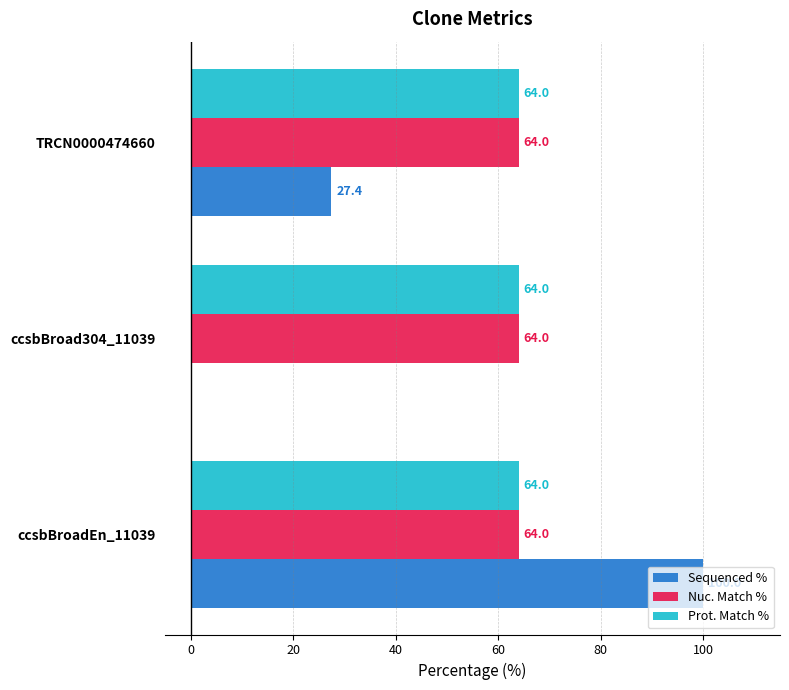

What is the maximum value for Prot. Match %?

64.0